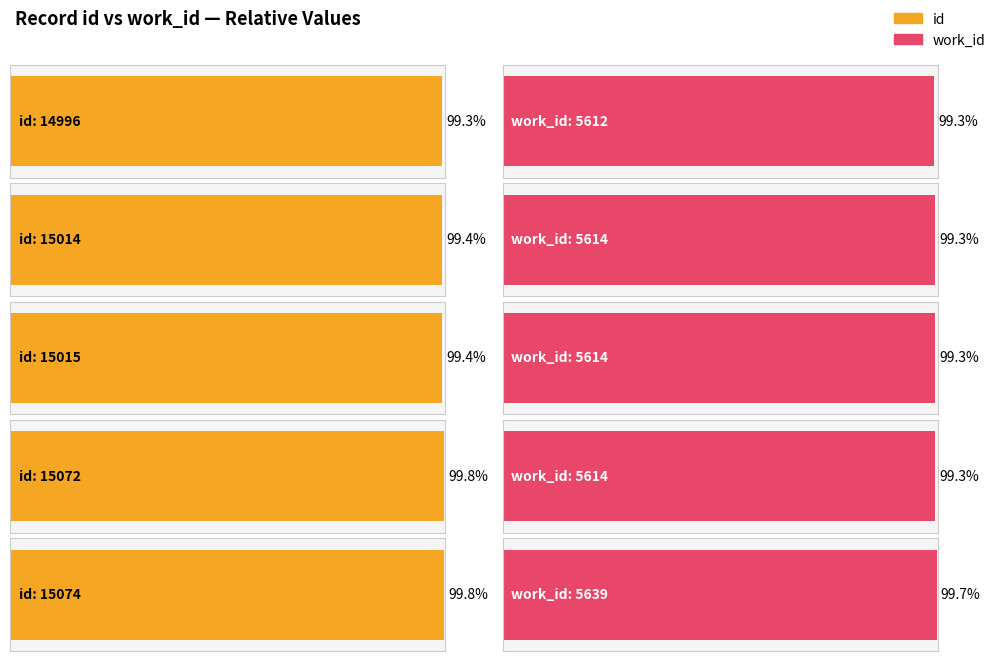

How many data points in id are less than 15095?

5